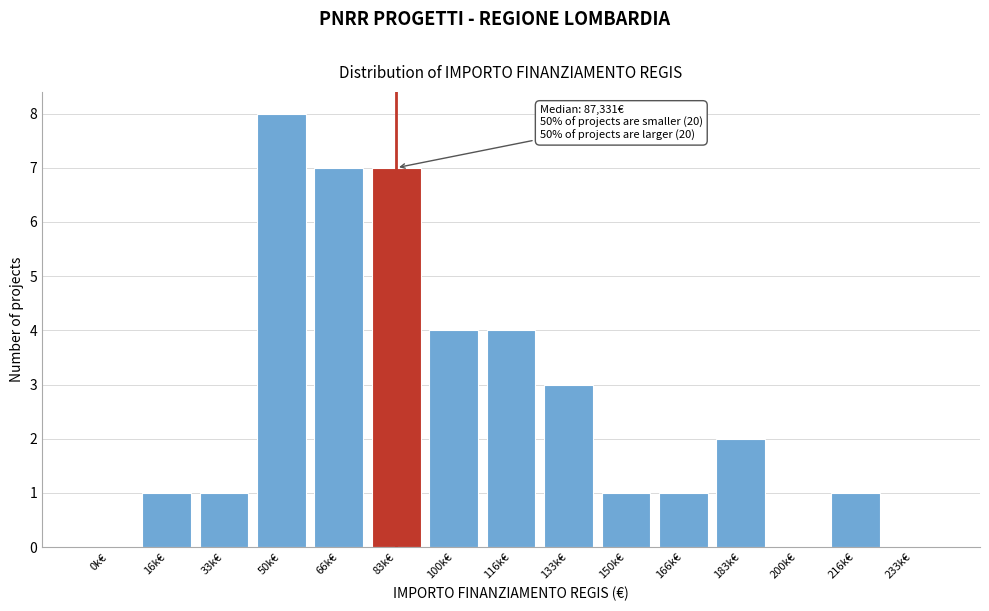

Reading left to right, extract all data points from this chart.

0k€=0	16k€=1	33k€=1	50k€=8	66k€=7	83k€=7	100k€=4	116k€=4	133k€=3	150k€=1	166k€=1	183k€=2	200k€=0	216k€=1	233k€=0